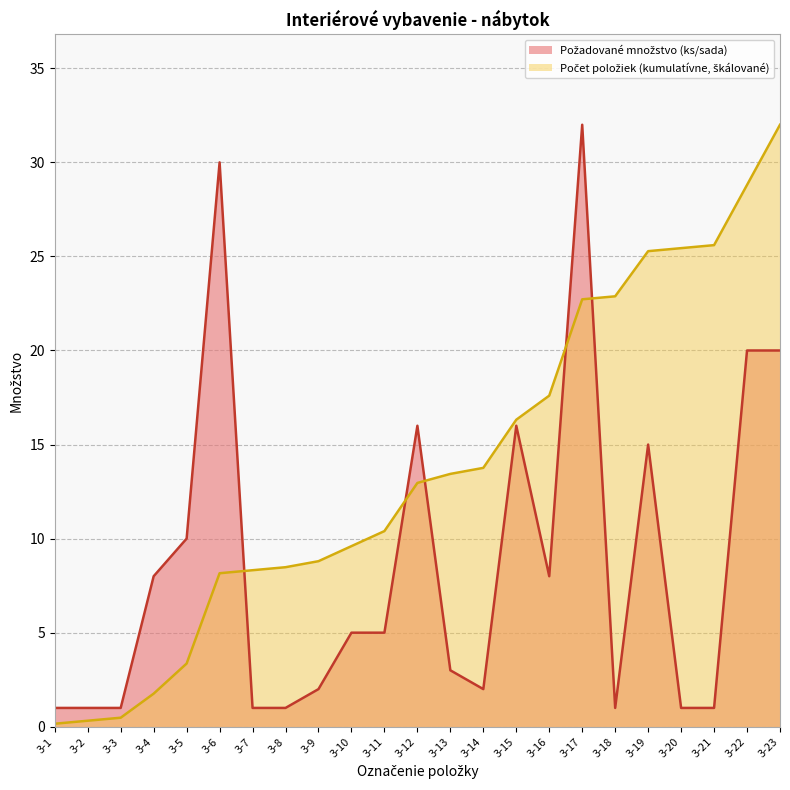

What is the value of the Počet položiek (kumulatívne) point at the 3rd from the left?

0.5